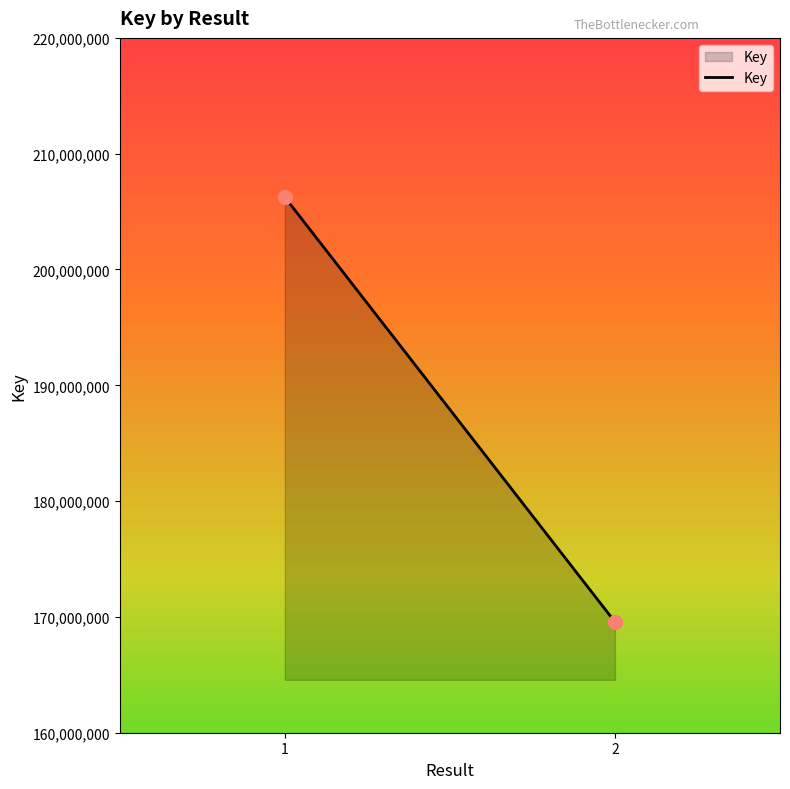

What is the average Y value?

187905602